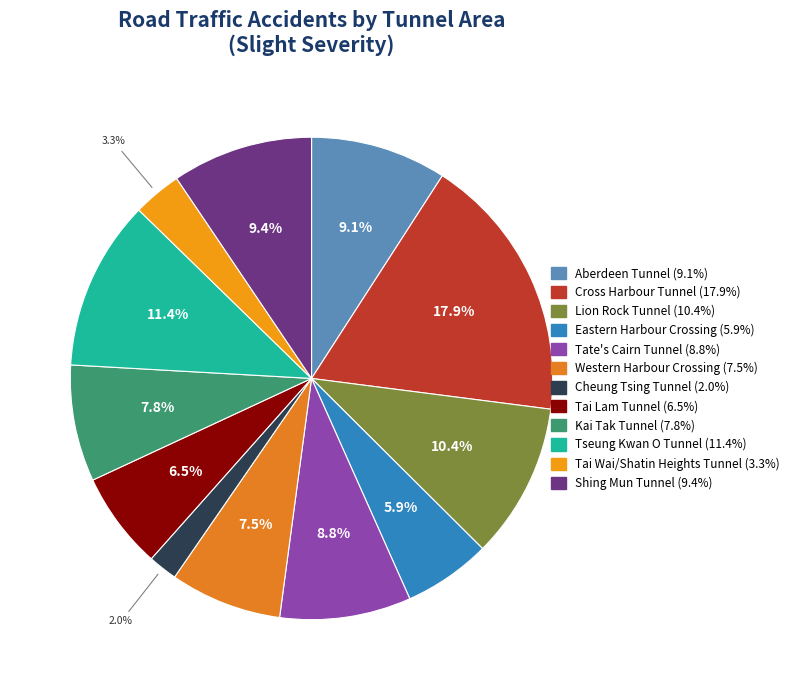

Count the number of slices in the pie.

12